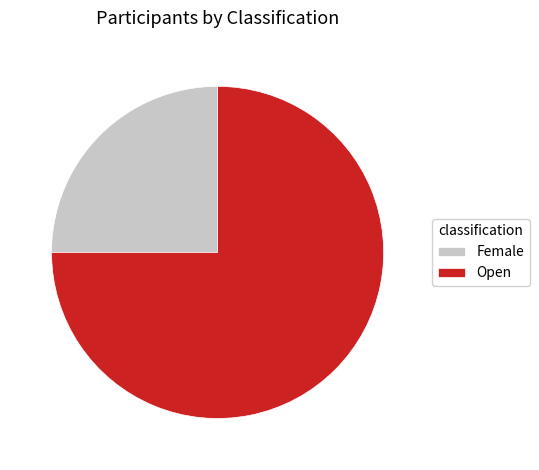

Is there any slice that represents more than half of the pie?

Yes